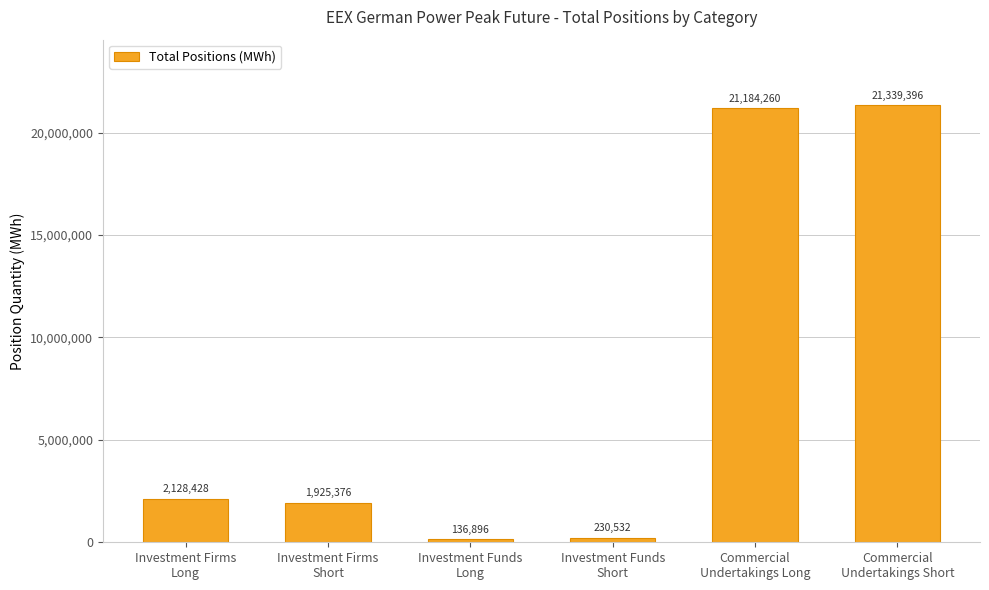

What is the difference between the second highest and second lowest values?

20953728